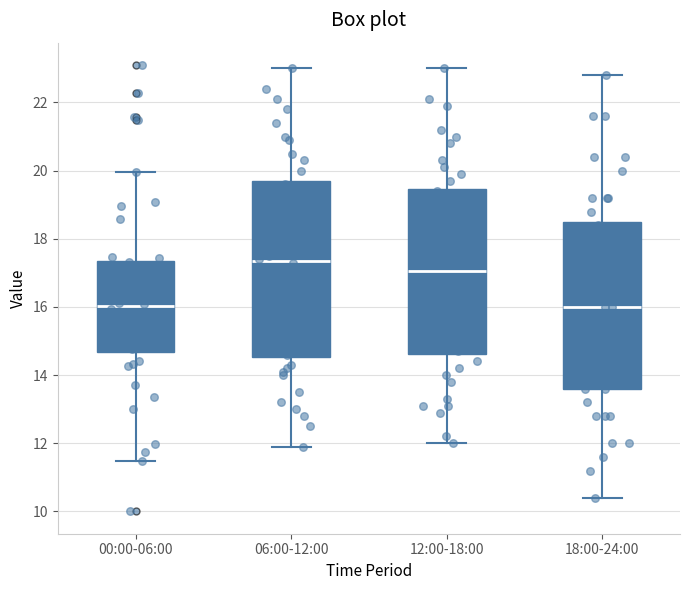

Which box has the highest median line?

06:00-12:00